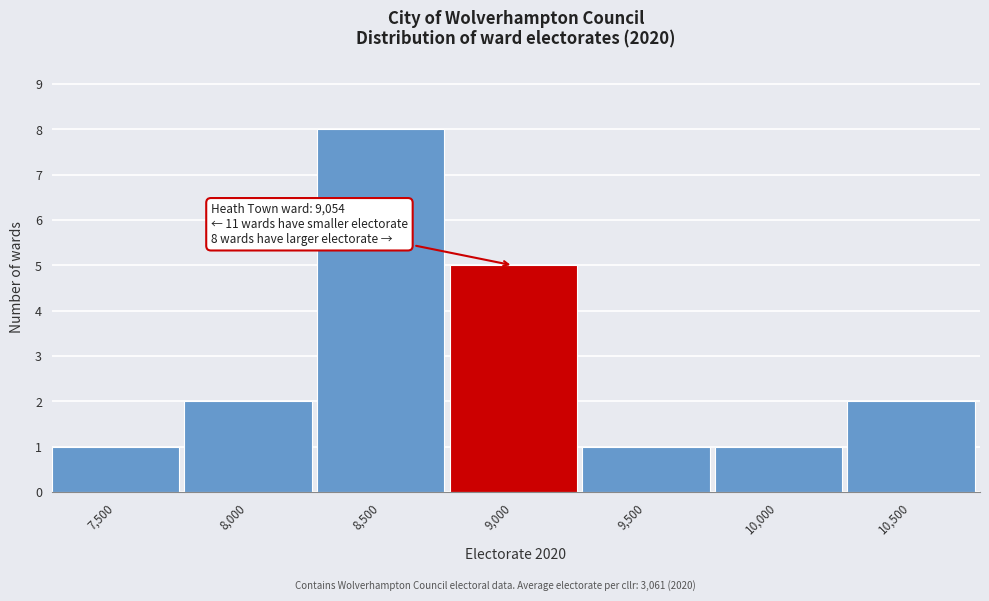

Reading left to right, list all the values displayed in this chart.

1	2	8	5	1	1	2